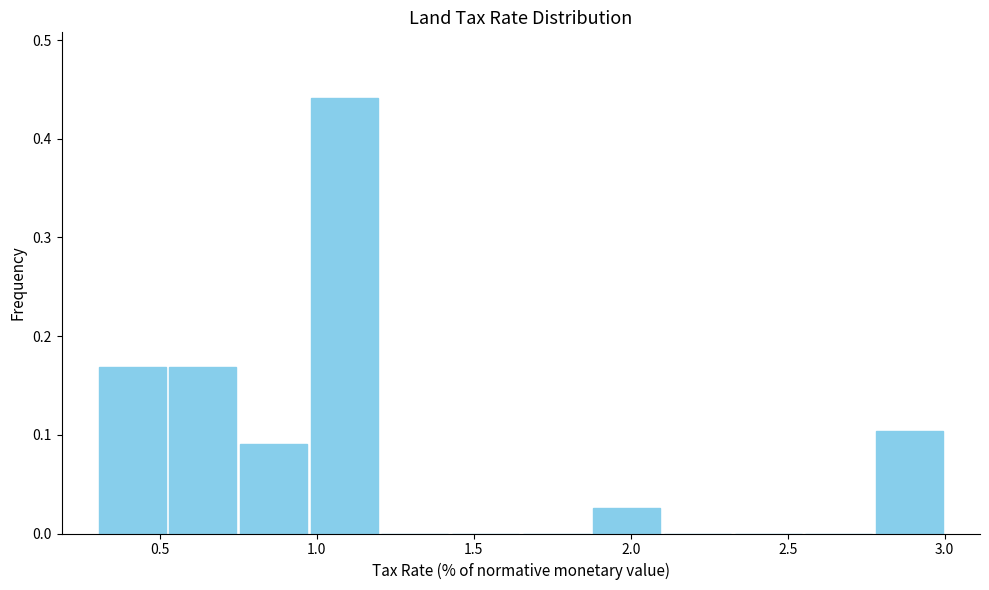

Which range on the x-axis has the tallest bar?

0.975 to 1.200